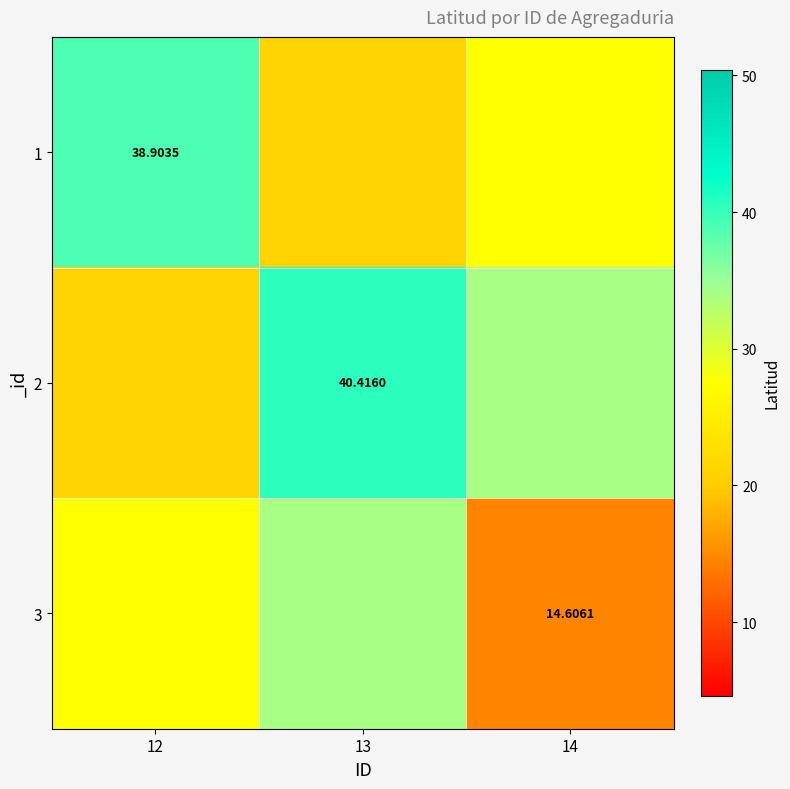

Is the value of 1 at 12 greater than the value of 3 at 14?

Yes